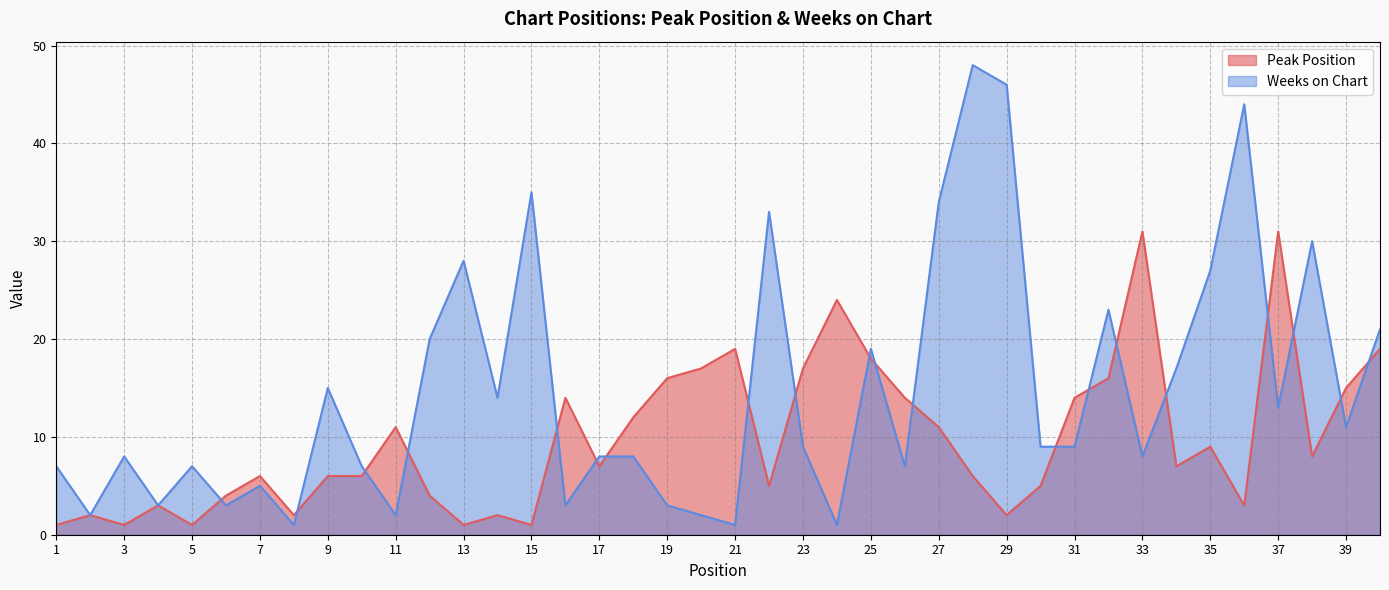

The Weeks on Chart series shows 8 at 18. True or false?

True